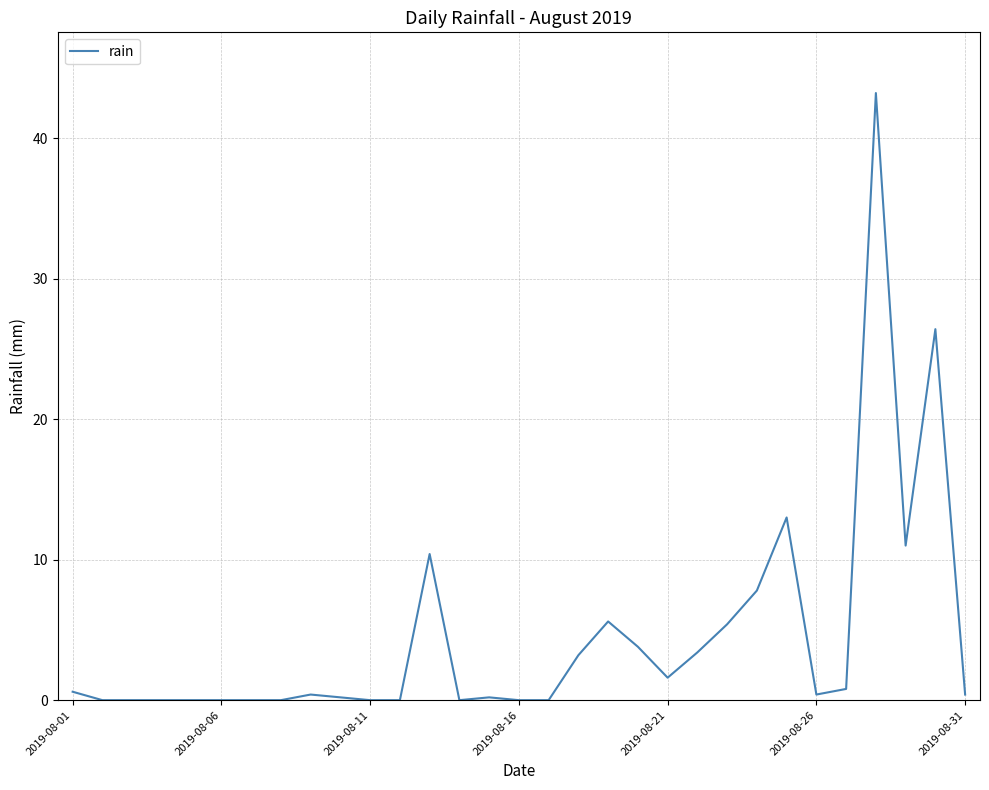

How many lines are shown in the chart?

1